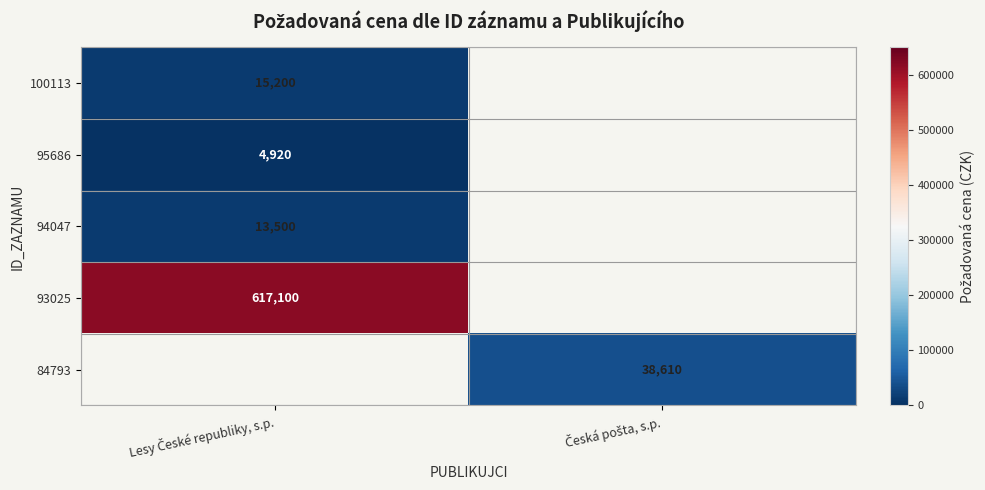

At how many categories does at least one series exceed 479363?

1